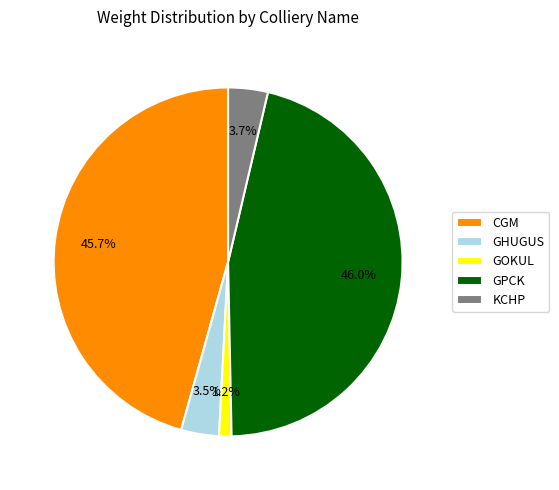

How many segments does this pie chart have?

5